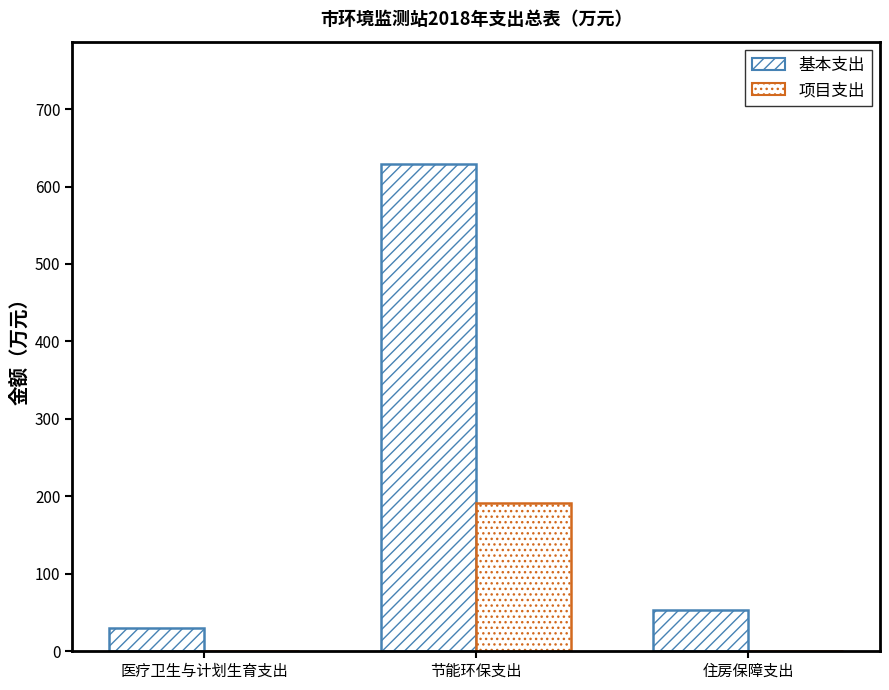

Is it true that 项目支出 equals 100.5 at 医疗卫生与计划生育支出?

False